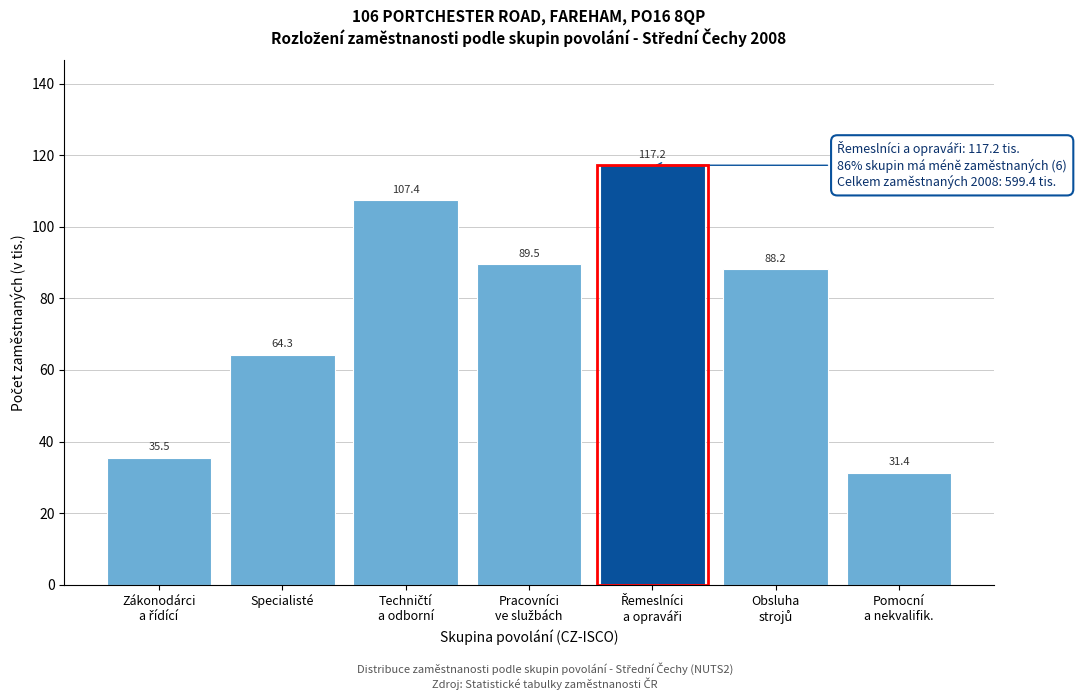

Reading left to right, list all the values displayed in this chart.

35.5	64.3	107.4	89.5	117.2	88.2	31.4